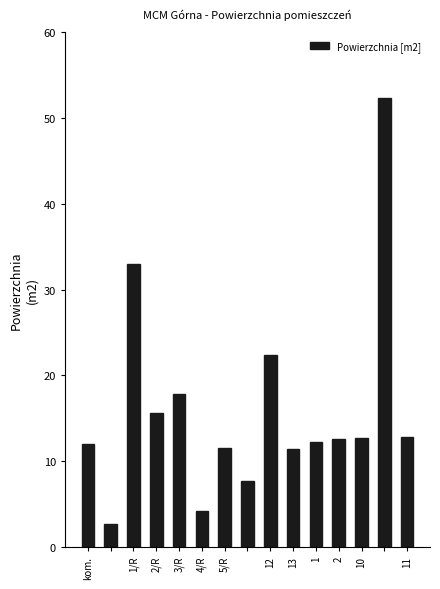

What is the maximum value shown in the chart?

52.4